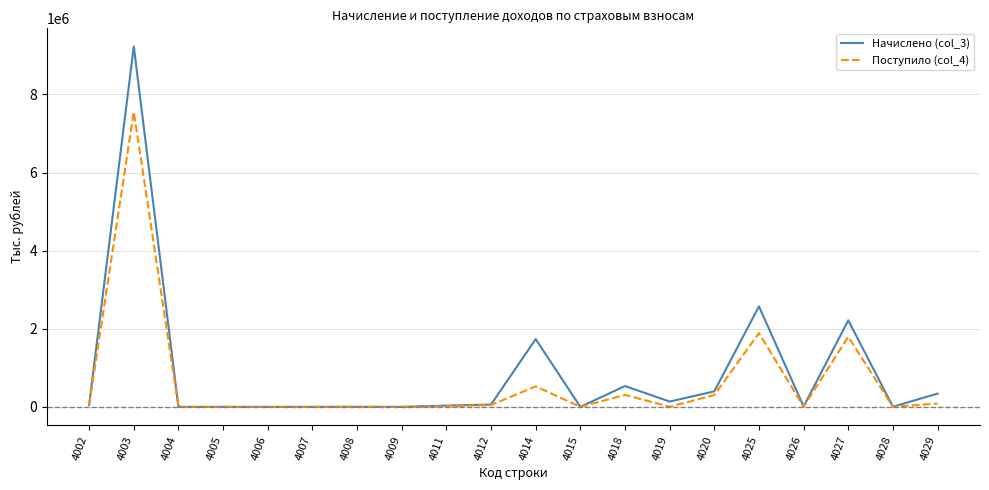

Rank the series at 4025 from highest to lowest value.

Начислено (col_3), Поступило (col_4)